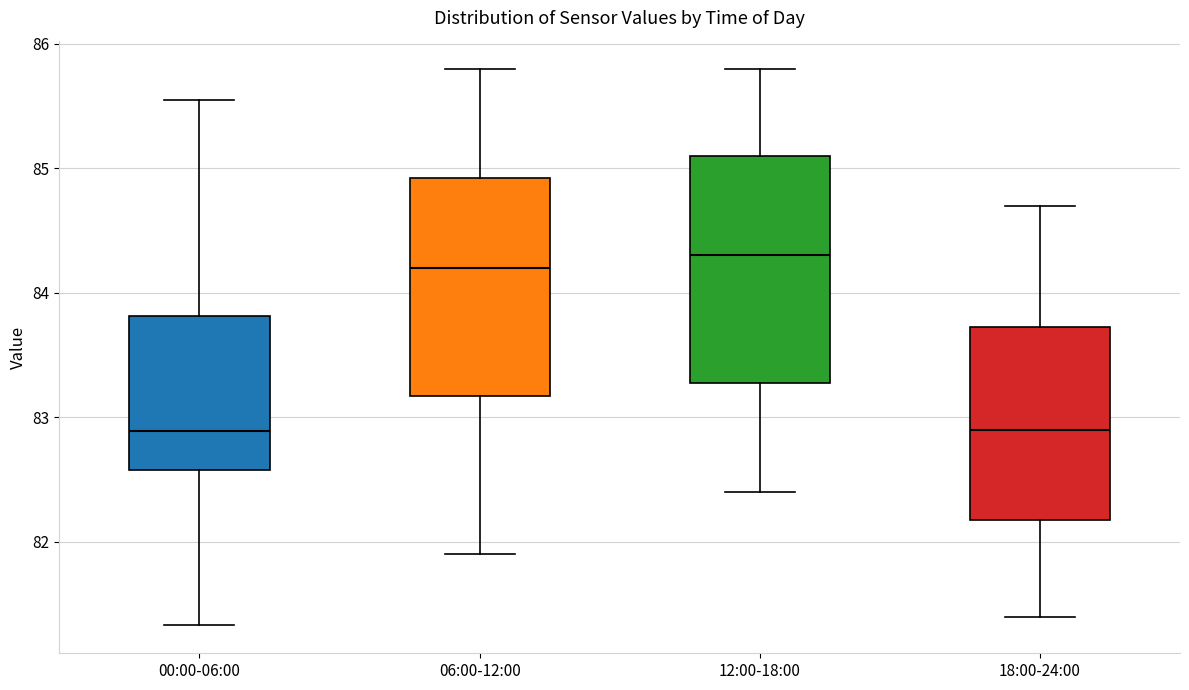

Reading left to right, read every box against the y-axis: the position of its median line, the range the box covers, and the ends of its whiskers. The values are not printed on the chart, so give them approximately, as read against the axis.

00:00-06:00: median 82.9, box 82.6 to 83.8, whiskers 81.3 to 85.6
06:00-12:00: median 84.2, box 83.2 to 84.9, whiskers 81.9 to 85.8
12:00-18:00: median 84.3, box 83.3 to 85.1, whiskers 82.4 to 85.8
18:00-24:00: median 82.9, box 82.2 to 83.7, whiskers 81.4 to 84.7